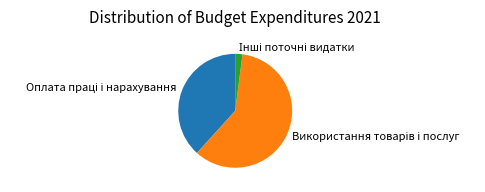

How many segments does this pie chart have?

3